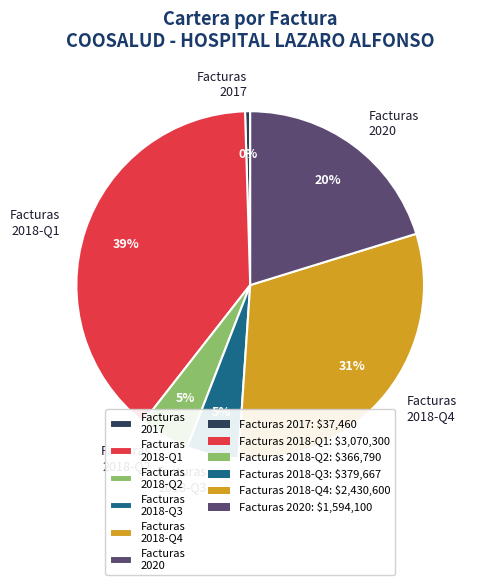

What is the ratio of the value at Facturas 2018-Q1 to the value at Facturas 2018-Q4?

1.3